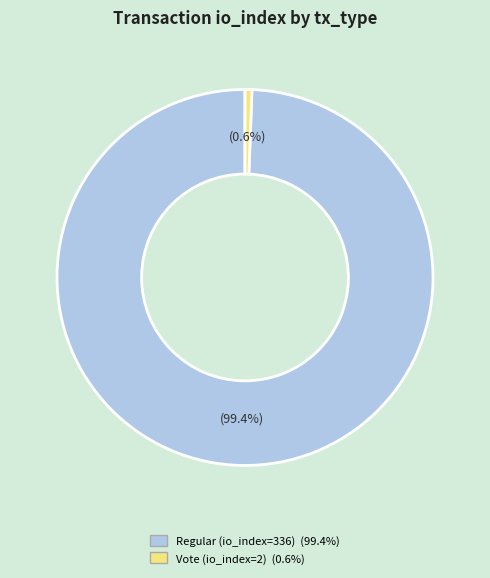

What is the largest slice in the pie chart?

Regular (io_index=336)